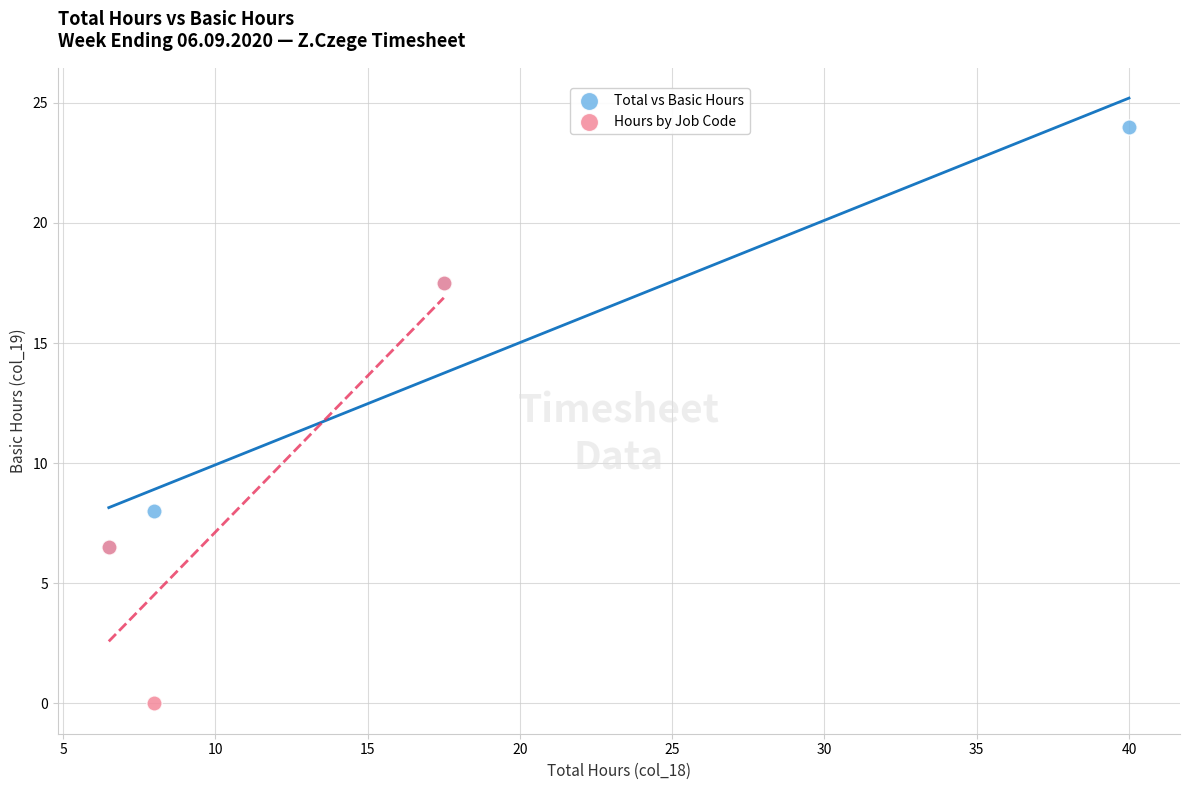

Which series contains the lowest Y value?

Hours by Job Code